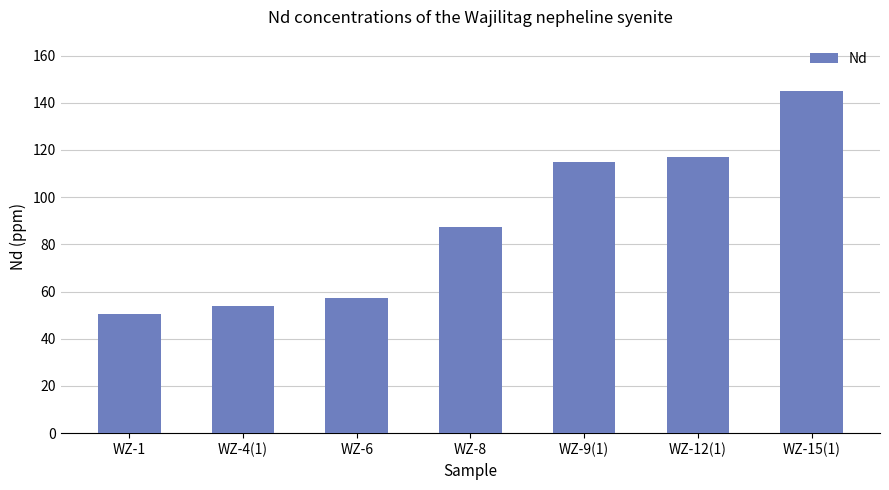

How many distinct data groups are displayed?

1